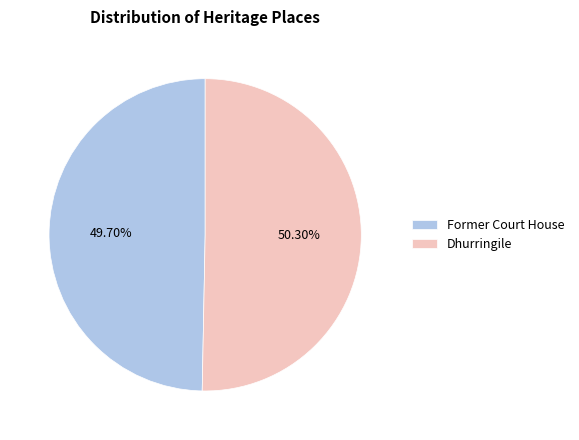

What is the smallest slice in the pie chart?

Former Court House